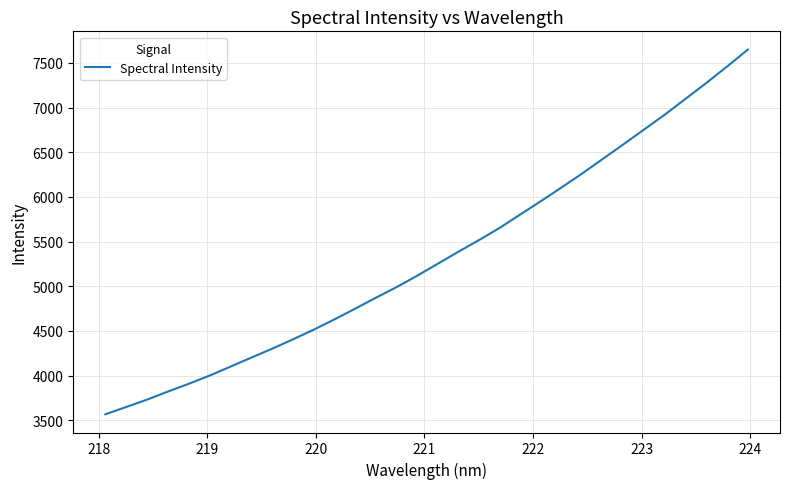

What is the difference between the maximum and minimum values?

4083.7